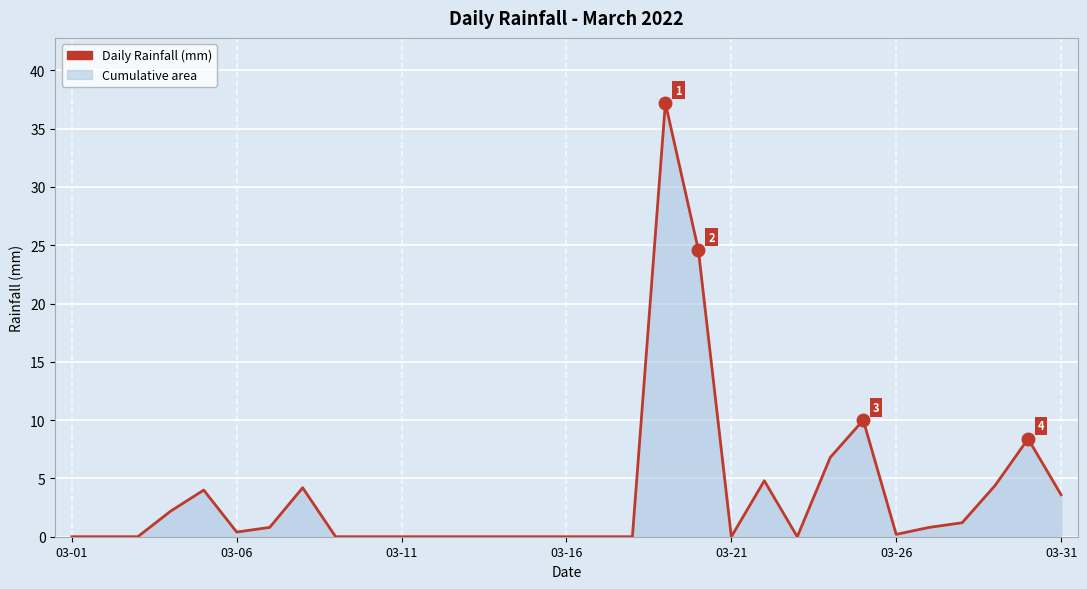

What is the average value?

3.7